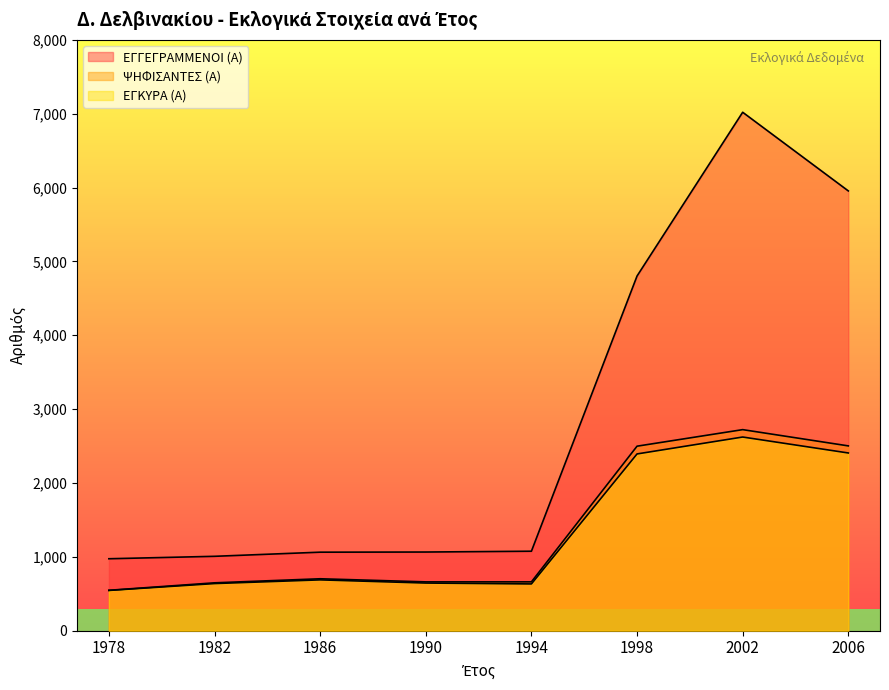

Rank the series at 2002 from lowest to highest value.

ΕΓΚΥΡΑ (Α), ΨΗΦΙΣΑΝΤΕΣ (Α), ΕΓΓΕΓΡΑΜΜΕΝΟΙ (Α)